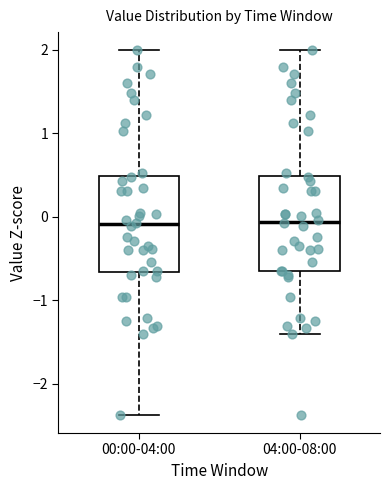

Reading left to right, transcribe this box plot: for each box, give where its median line is, the range the box spans, and where its two whiskers end, as read against the y-axis. The values are not printed on the chart, so give them approximately, as read against the axis.

00:00-04:00: median -0.1, box -0.7 to 0.5, whiskers -2.4 to 2.0
04:00-08:00: median -0.1, box -0.6 to 0.5, whiskers -1.4 to 2.0